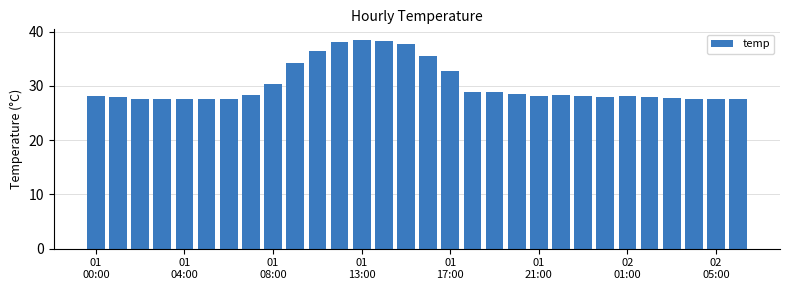

What is the value of the 26th bar from the left?

27.9